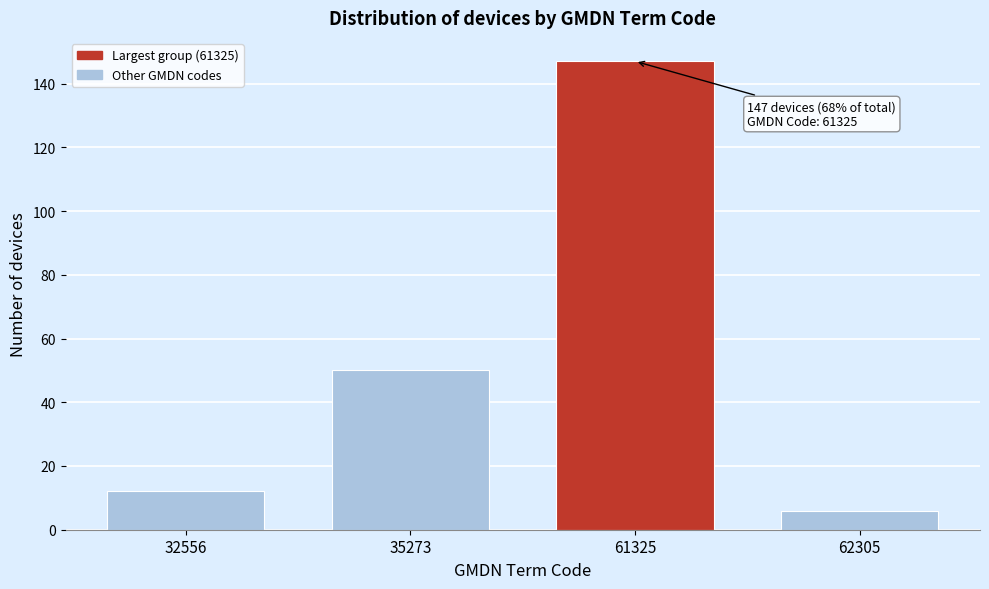

Reading right to left, transcribe all the data shown in this chart.

62305=6	61325=147	35273=50	32556=12